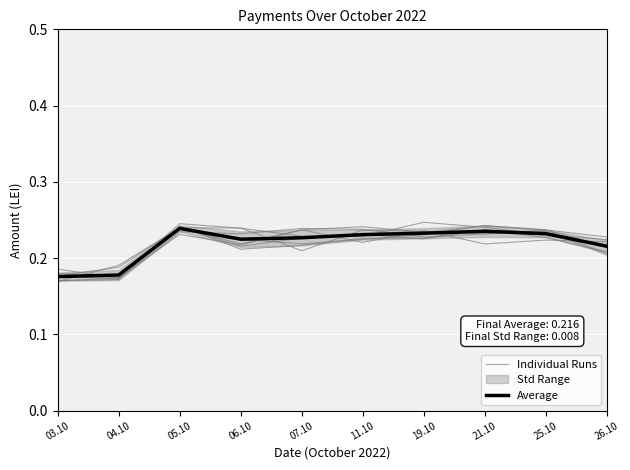

Between which two adjacent categories do Average and Individual Runs first intersect?

03.10 and 04.10